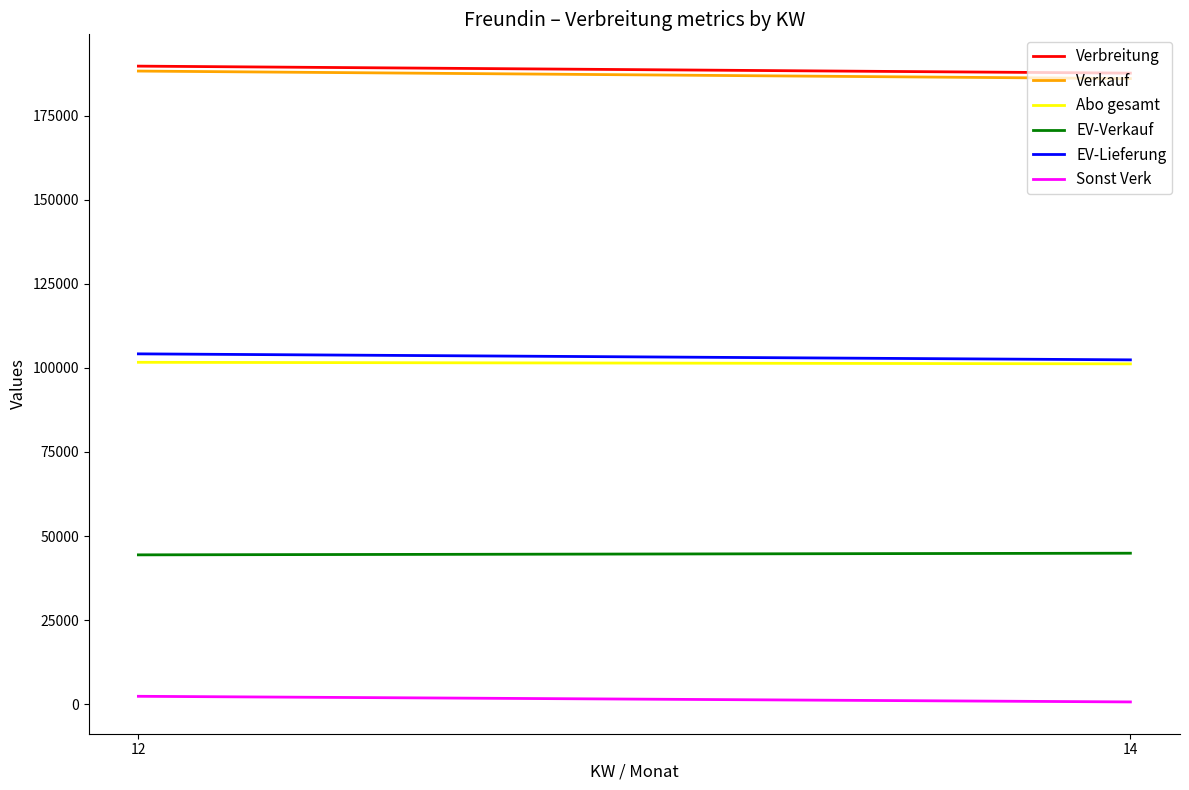

Is the value of Sonst Verk at 14 greater than the value of Abo gesamt at 14?

No